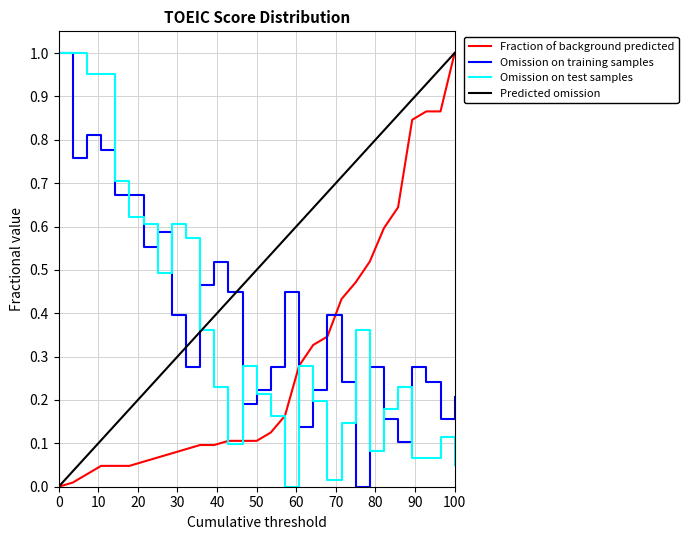

How many values in the Predicted omission series exceed 0?

28